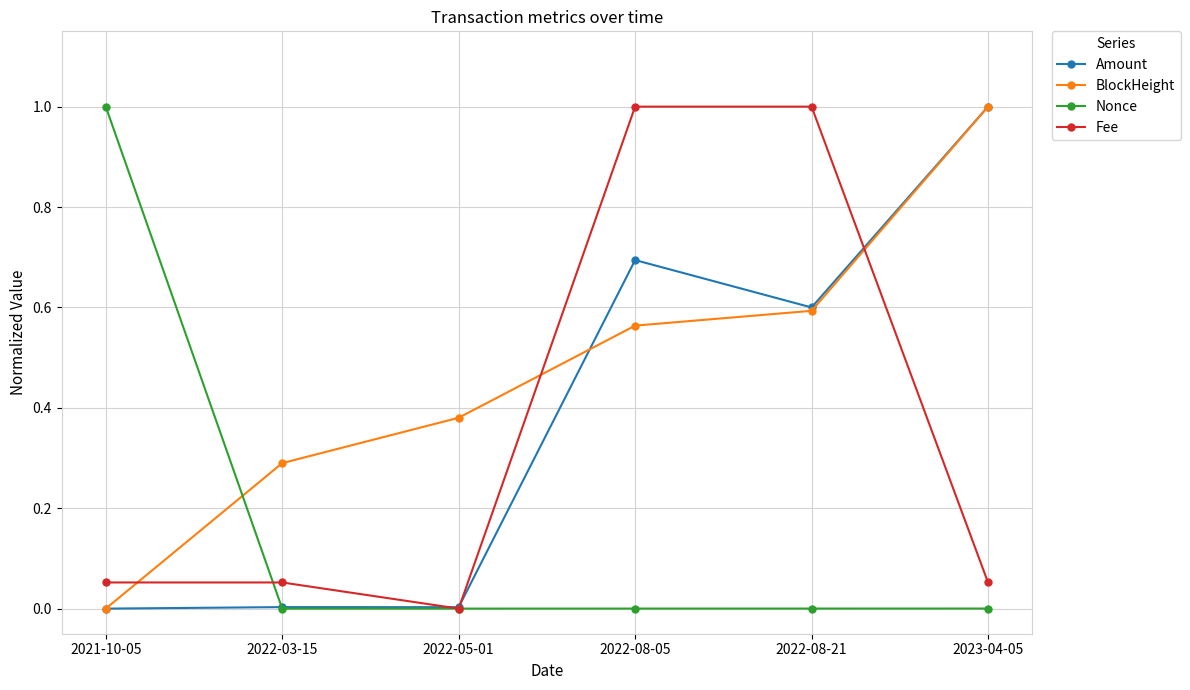

What is the difference between the maximum and minimum values in the Fee series?

1.0